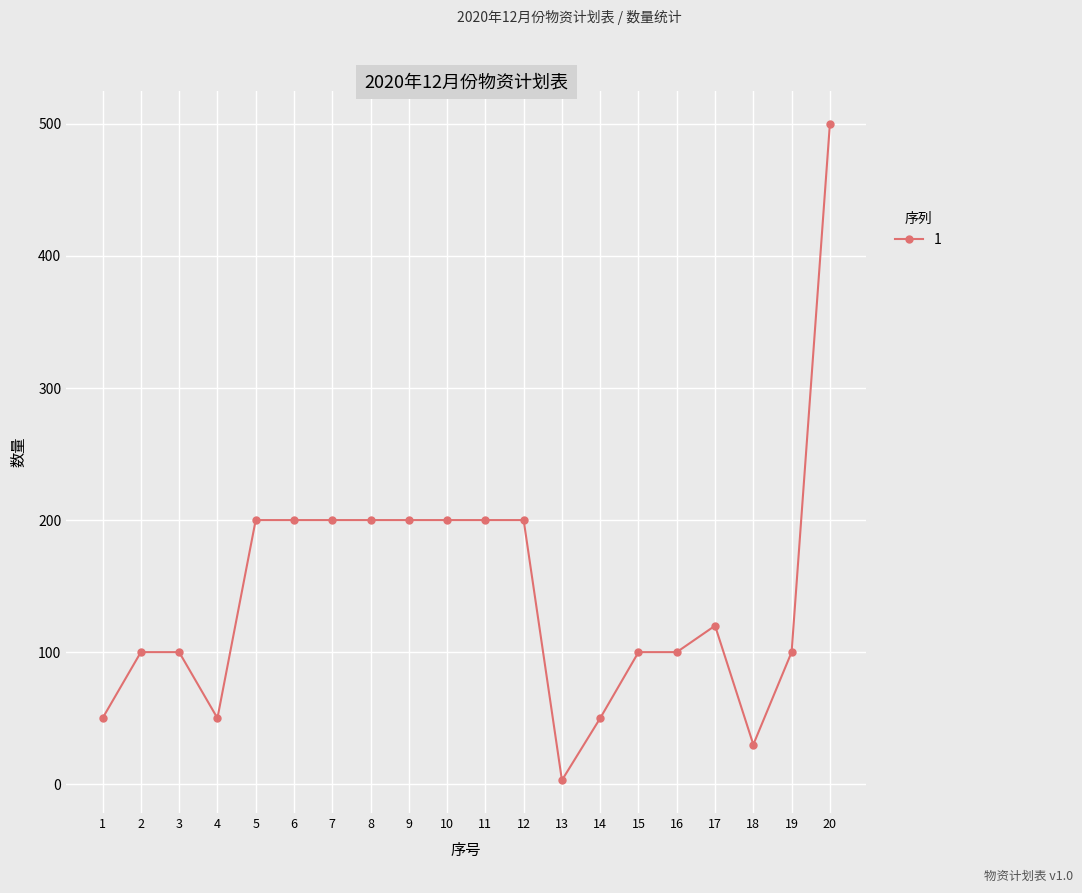

Reading right to left, list all the values displayed in this chart.

500	100	30	120	100	100	50	3	200	200	200	200	200	200	200	200	50	100	100	50